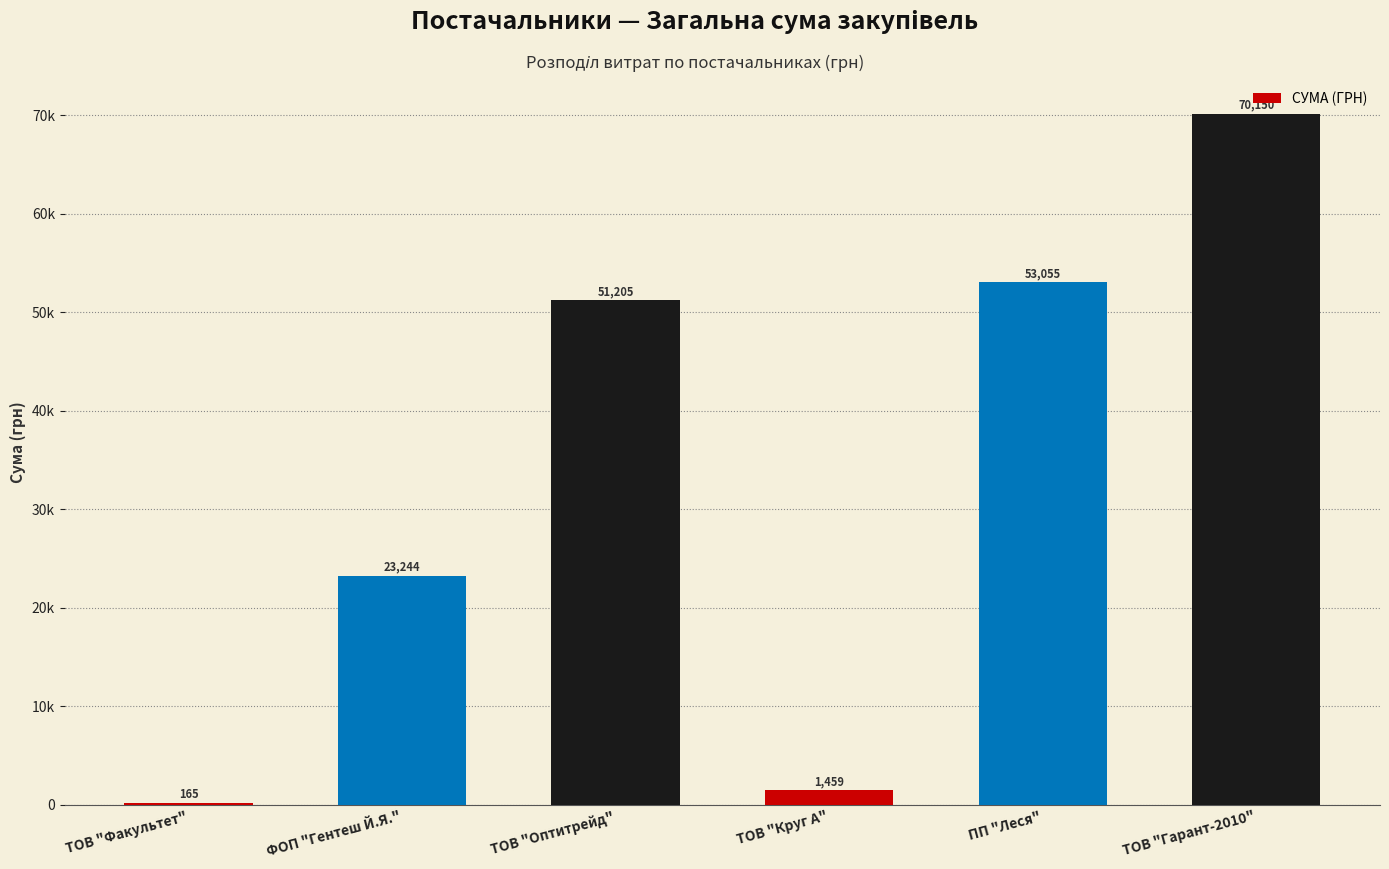

Are the bars horizontal?

No